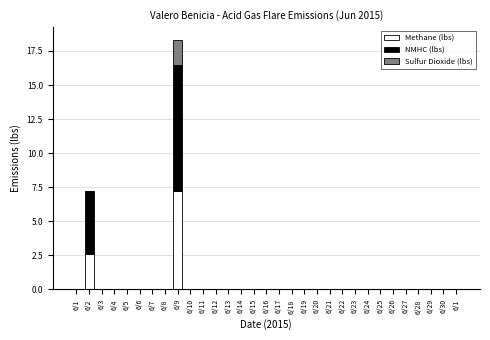

What are all the series names shown in the legend?

Methane (lbs), NMHC (lbs), Sulfur Dioxide (lbs)